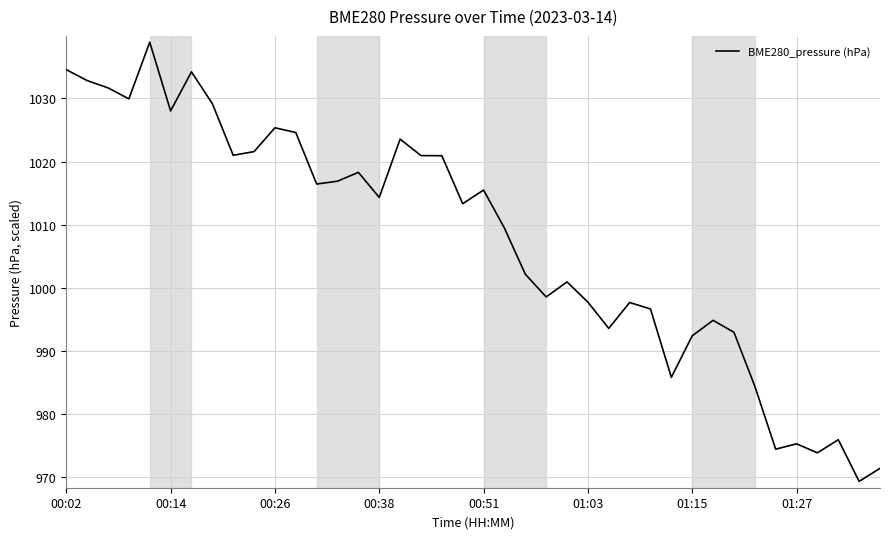

What is the difference between the maximum and minimum values?

69.5